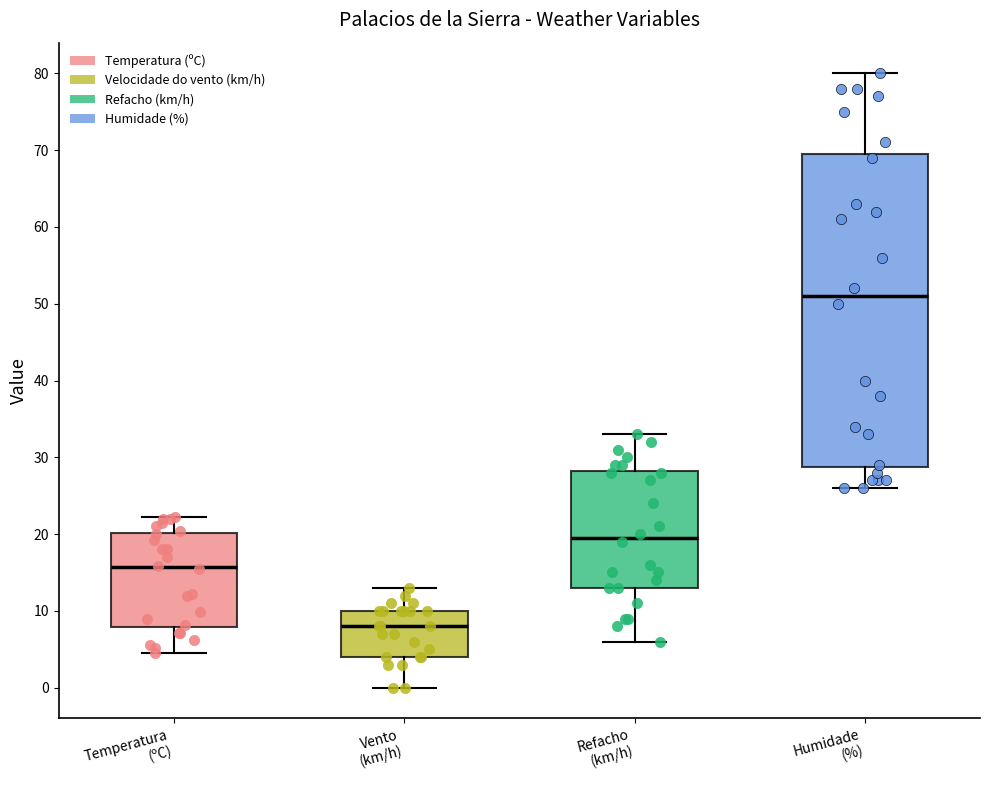

Reading left to right, transcribe this box plot: for each box, give where its median line is, the range the box spans, and where its two whiskers end, as read against the y-axis. The values are not printed on the chart, so give them approximately, as read against the axis.

Temperatura (ºC): median 16, box 8 to 20, whiskers 5 to 22
Vento (km/h): median 8, box 4 to 10, whiskers 0 to 13
Refacho (km/h): median 20, box 13 to 28, whiskers 6 to 33
Humidade (%): median 51, box 29 to 70, whiskers 26 to 80